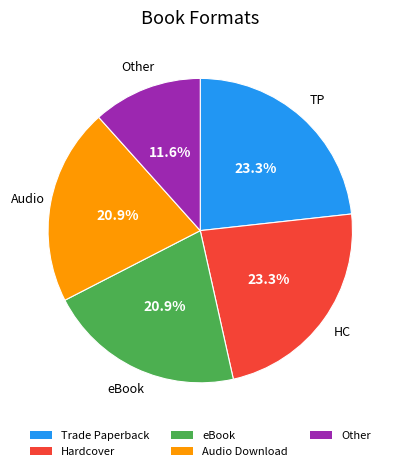

What is the total percentage of eBook and Trade Paperback?

44.2%